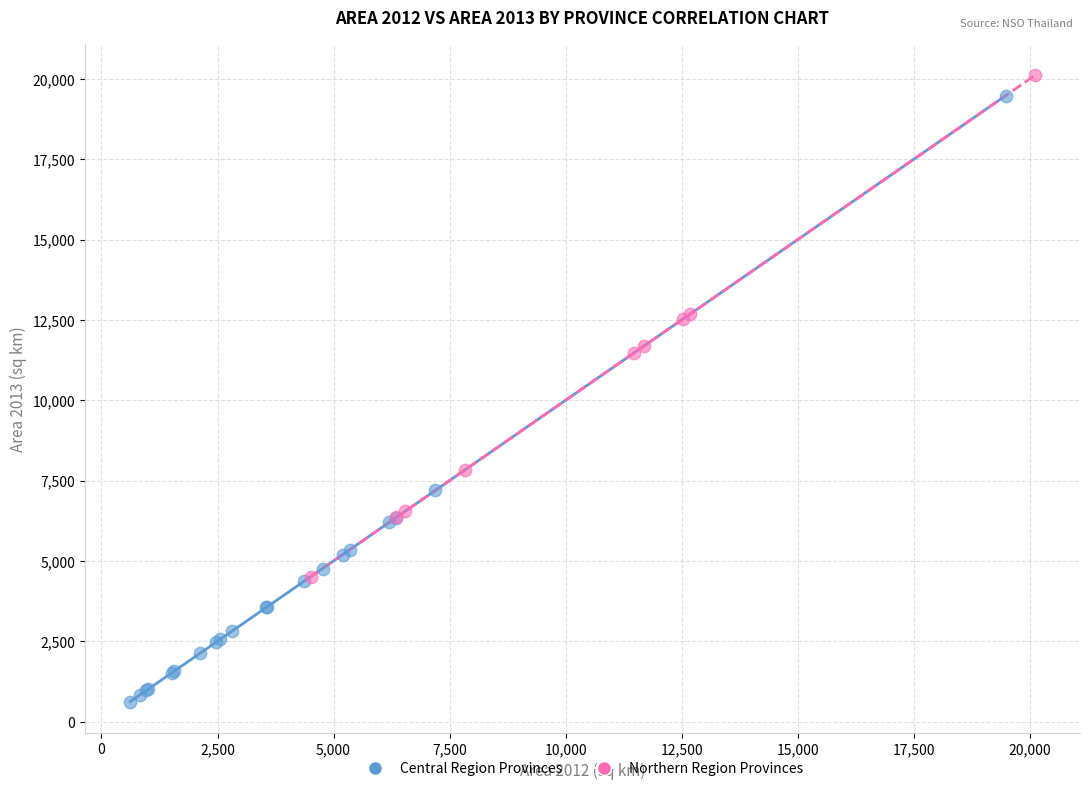

Which series has the largest Y range (max minus min)?

Central Region Provinces